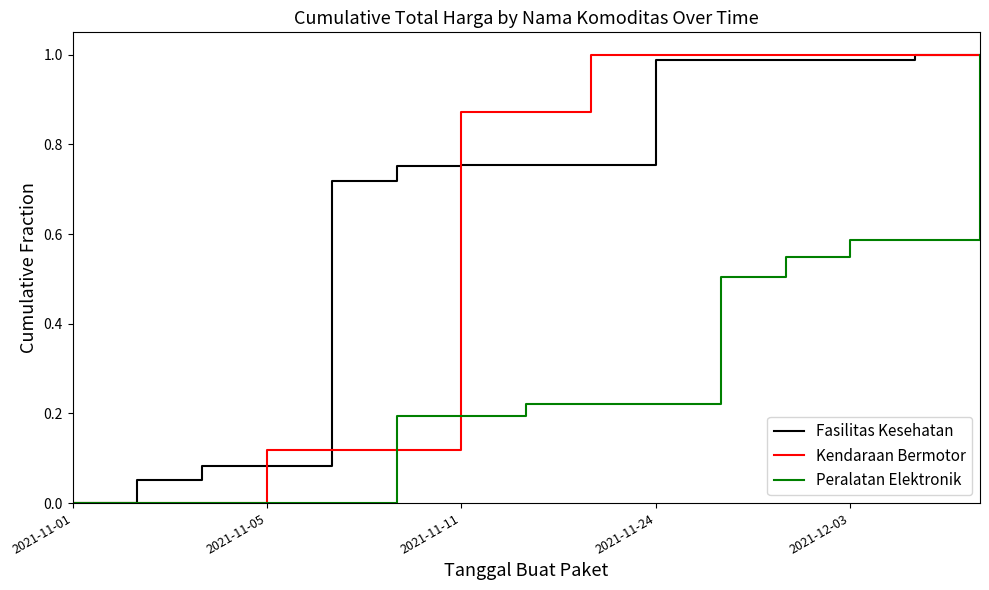

Which series has the largest total across all categories?

Fasilitas Kesehatan